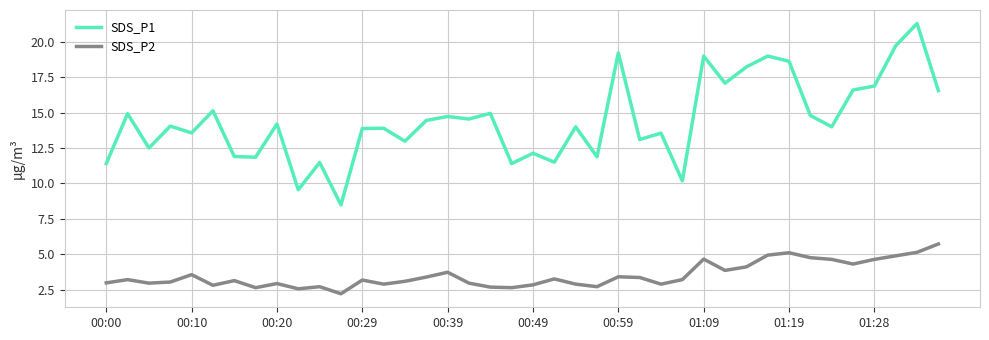

Which series has the widest spread of values?

SDS_P1